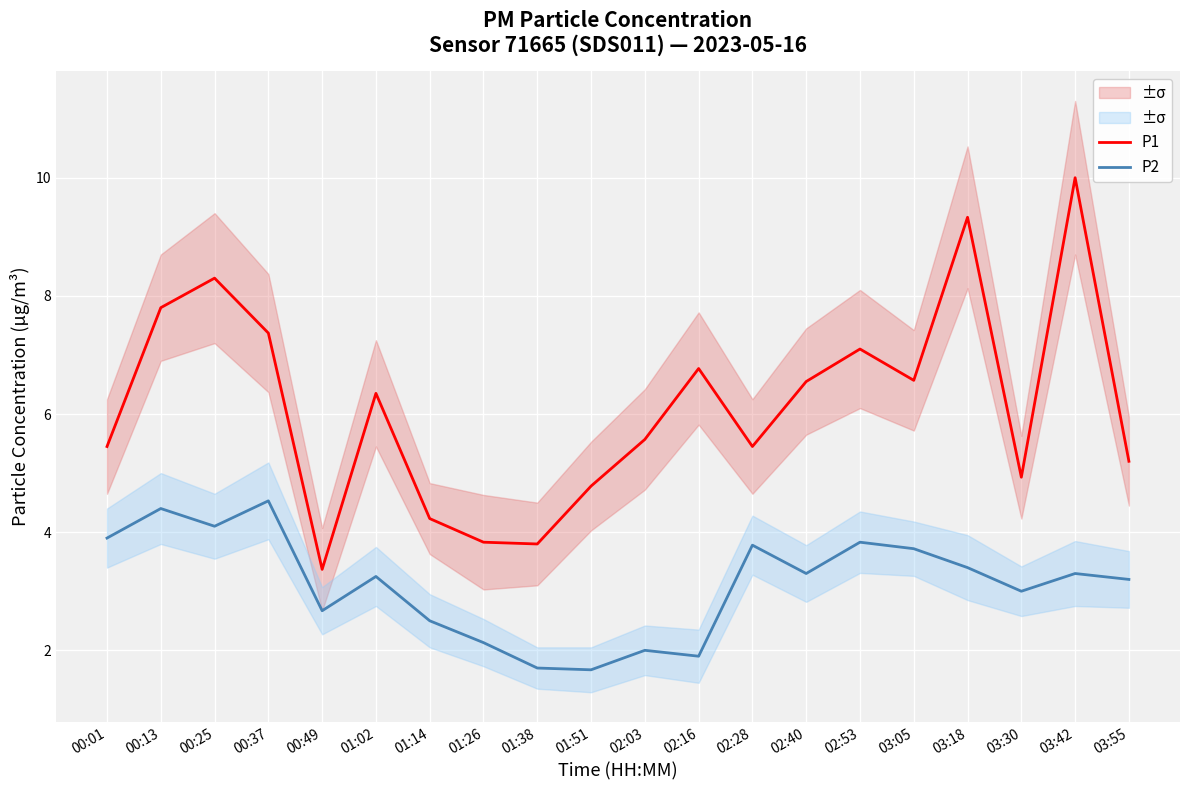

How many data points does each series have?

20